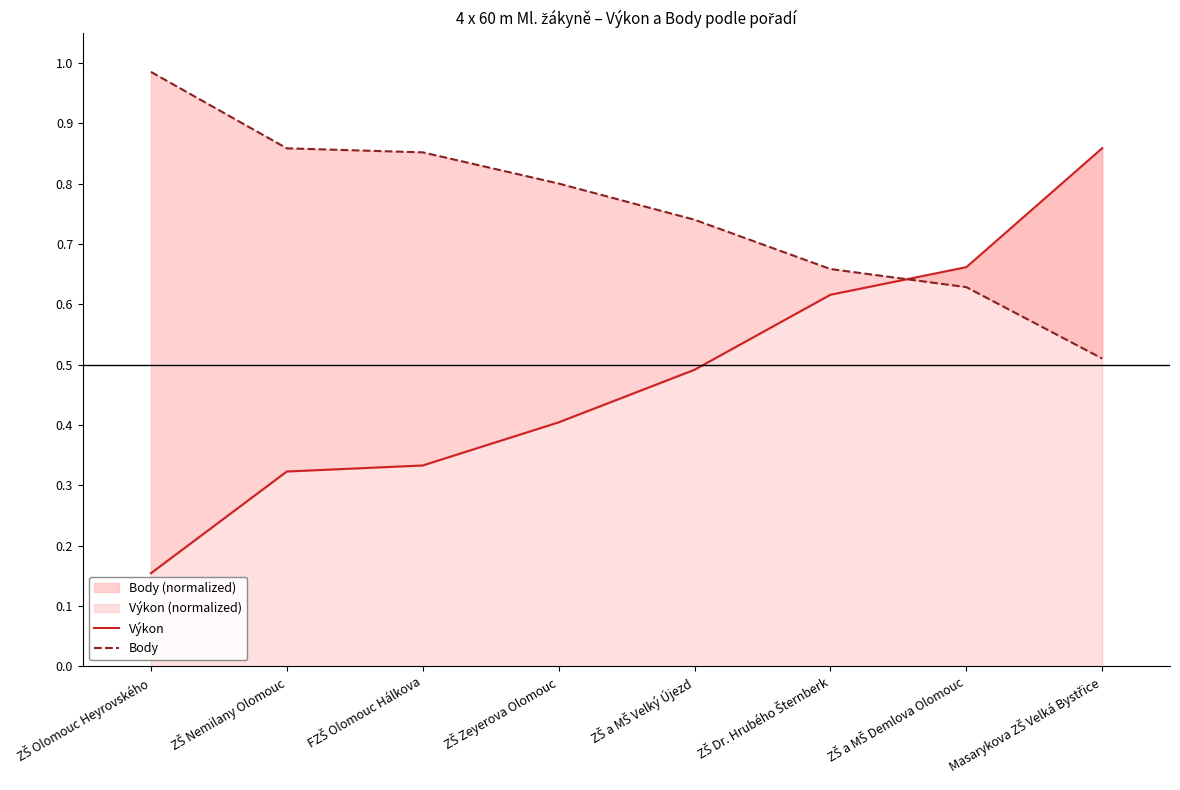

At which label is Body closest to 0?

Masarykova ZŠ Velká Bystřice